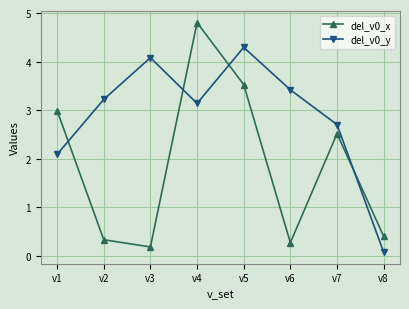

What is the spread (max minus min) of values at v2?

2.9